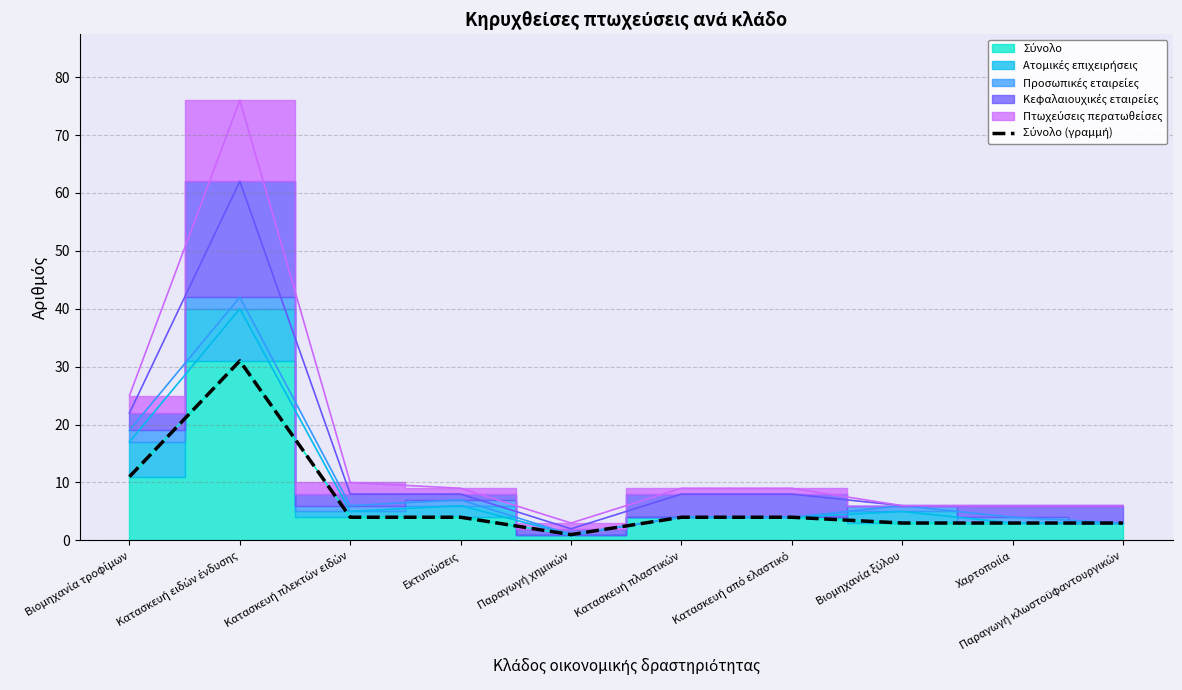

At which category does the chart reach its minimum across all series?

Παραγωγή χημικών